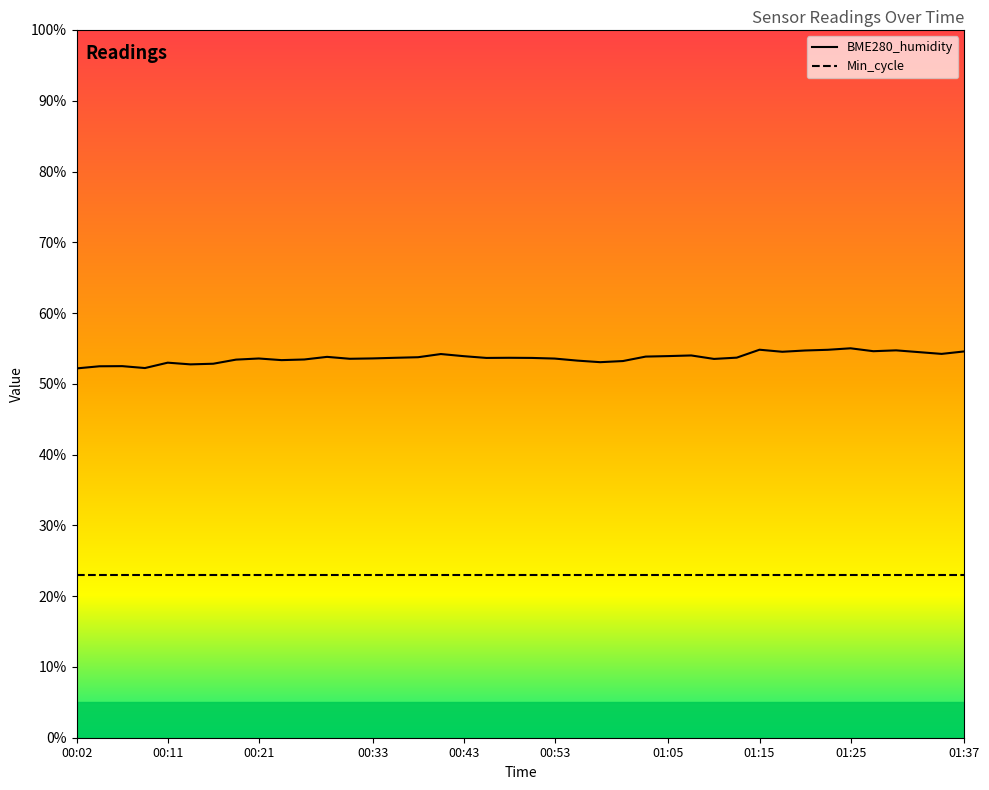

What is the difference between the maximum and second lowest values?

2.8